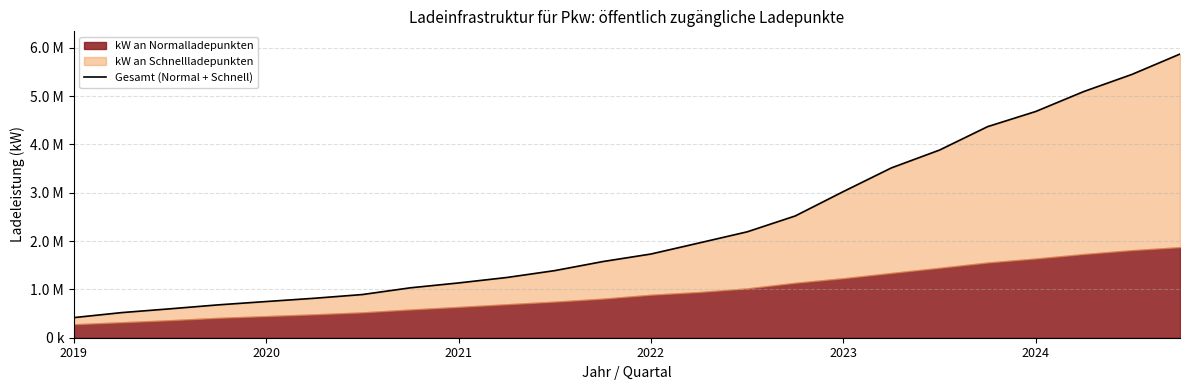

How many values exceed 1732265?

12